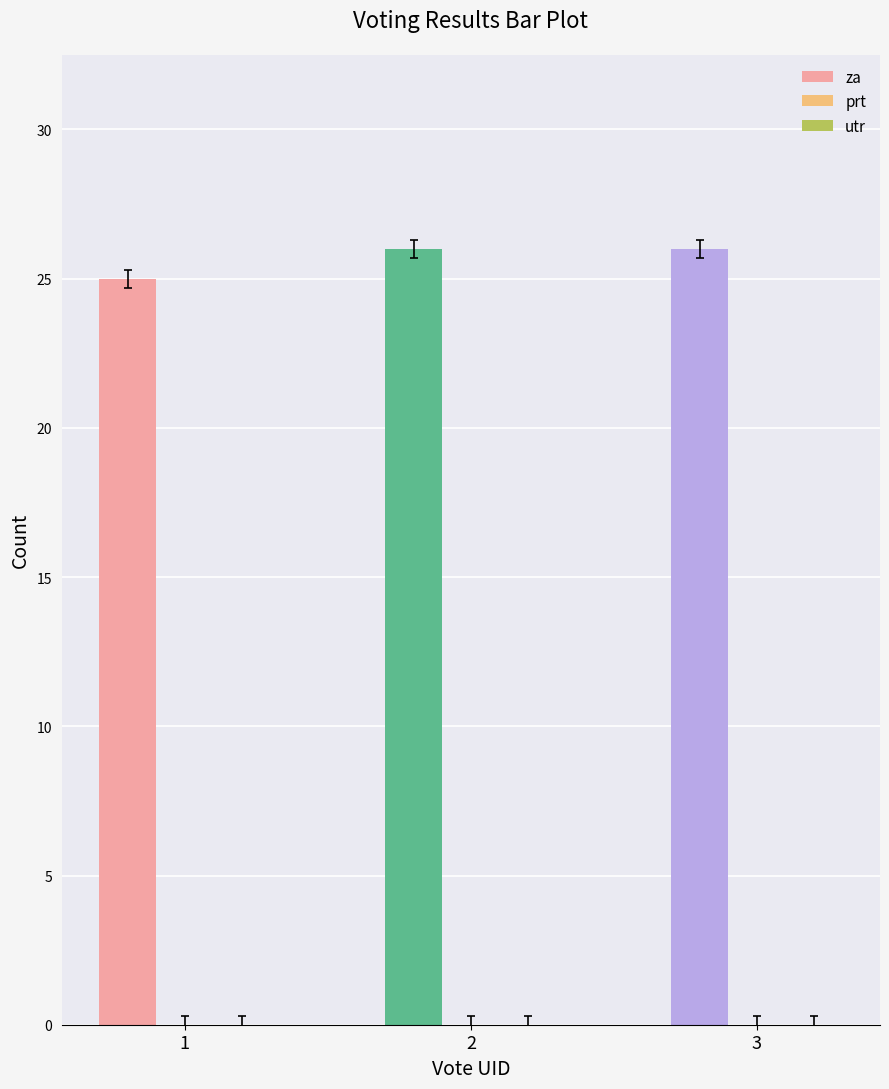

The value of utr at 3 is 0. True or false?

True